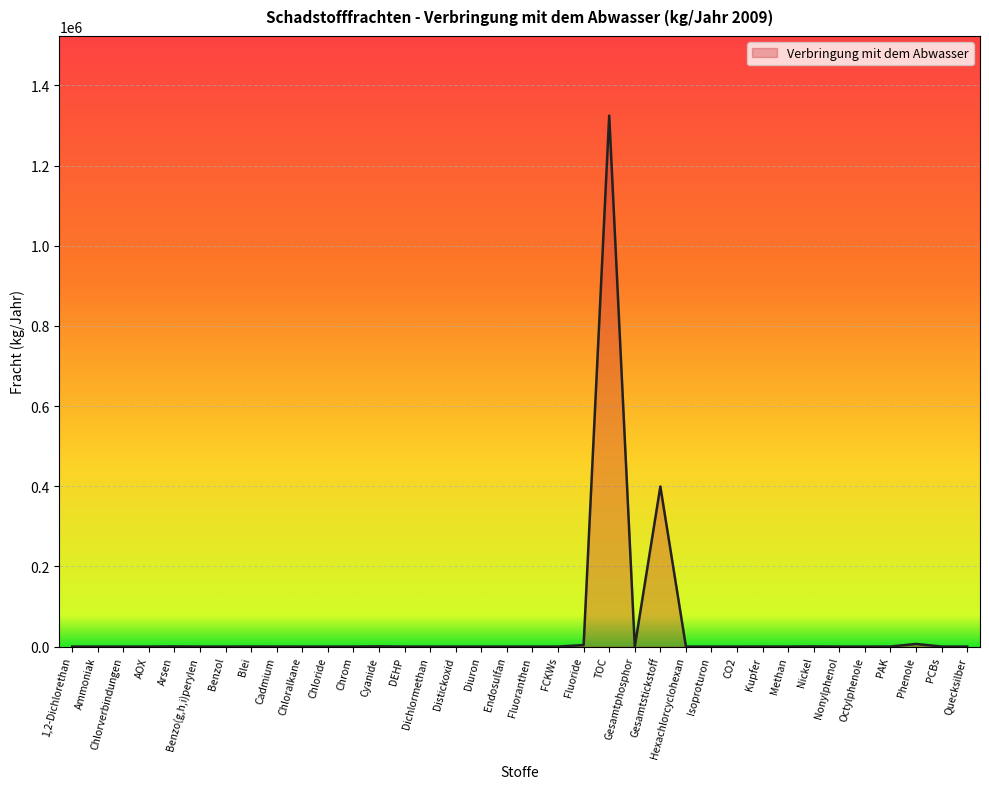

How many series are shown in this chart?

1